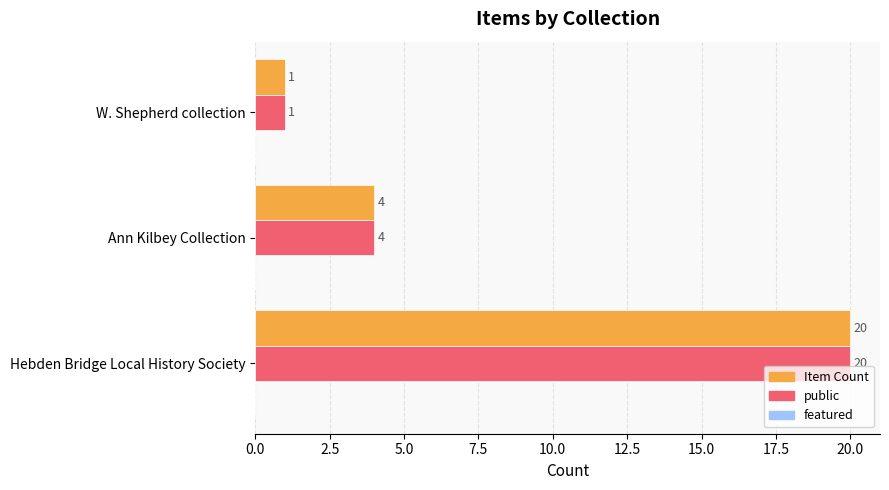

What is the sum of the public values at W. Shepherd collection and Hebden Bridge Local History Society?

21